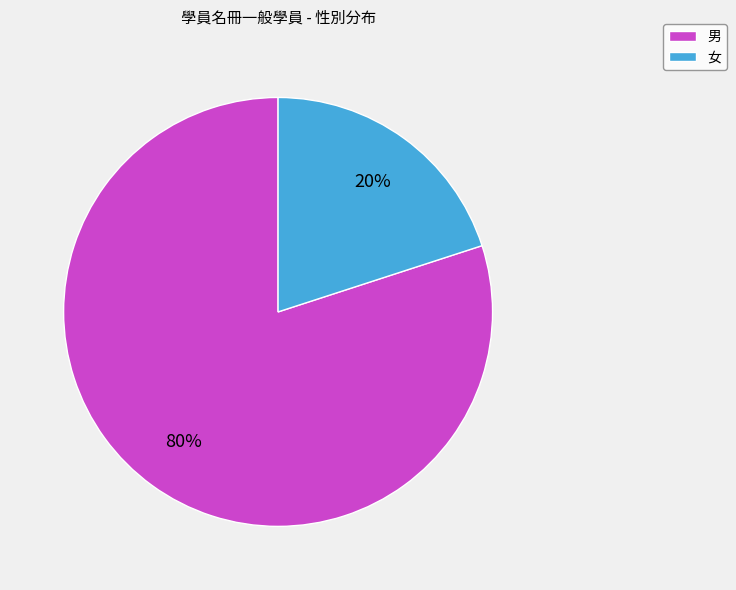

How many slices are in this pie chart?

2